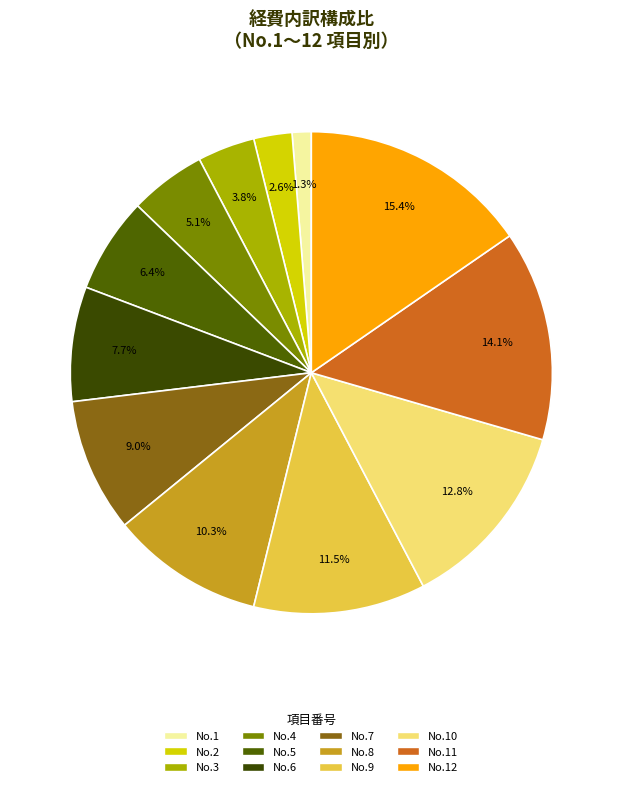

Count the number of slices in the pie.

12